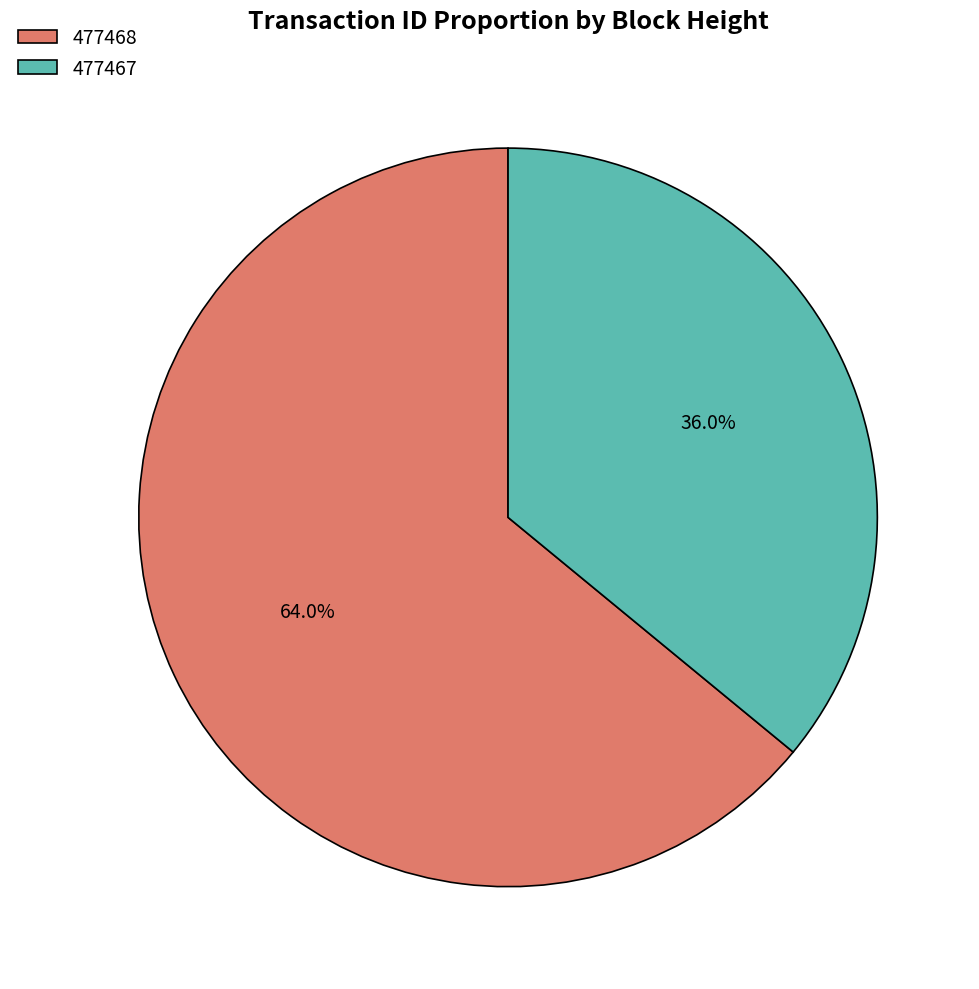

Which has a higher value, 477468 or 477467?

477468